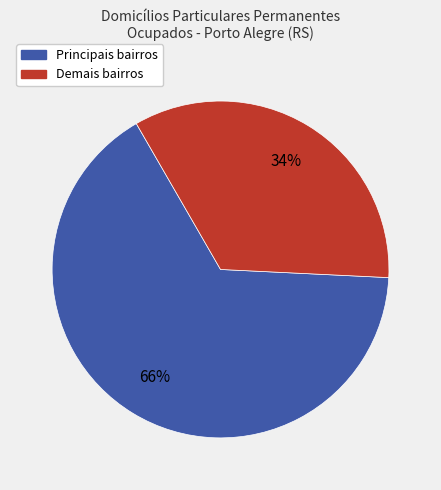

Is there any slice that represents more than half of the pie?

Yes